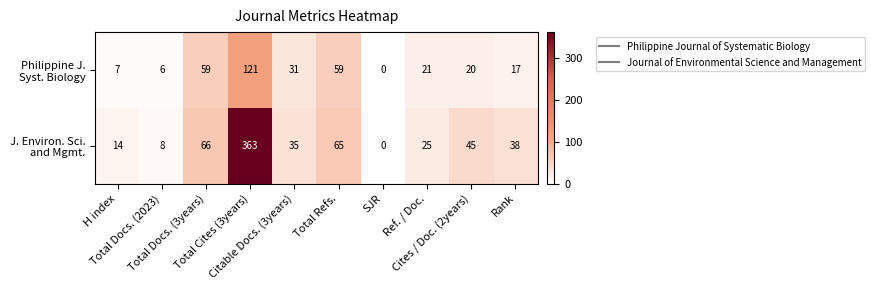

Count the number of data series in this chart.

2